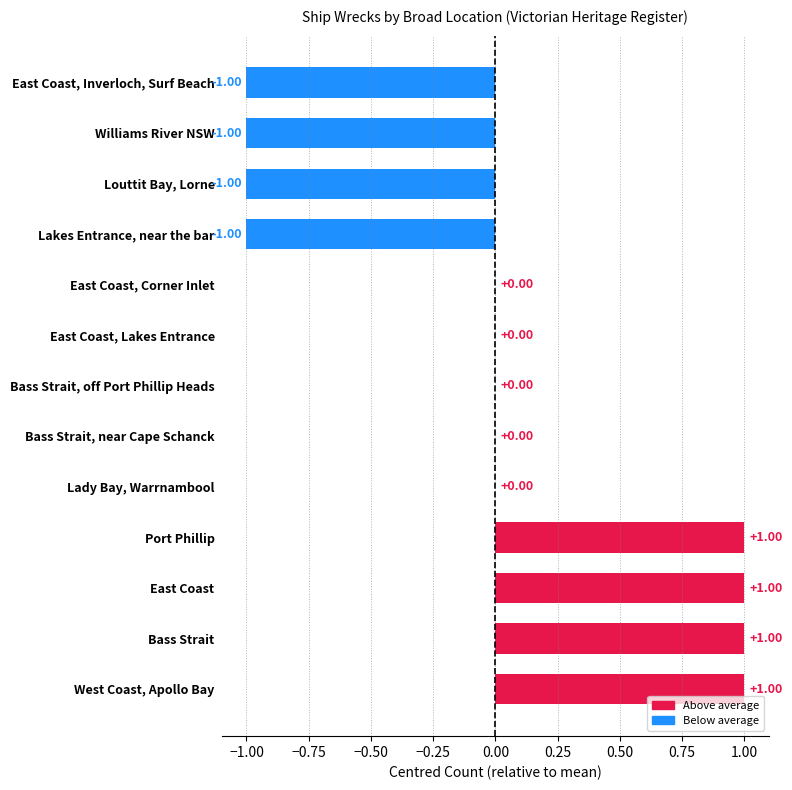

Are the bars horizontal?

Yes